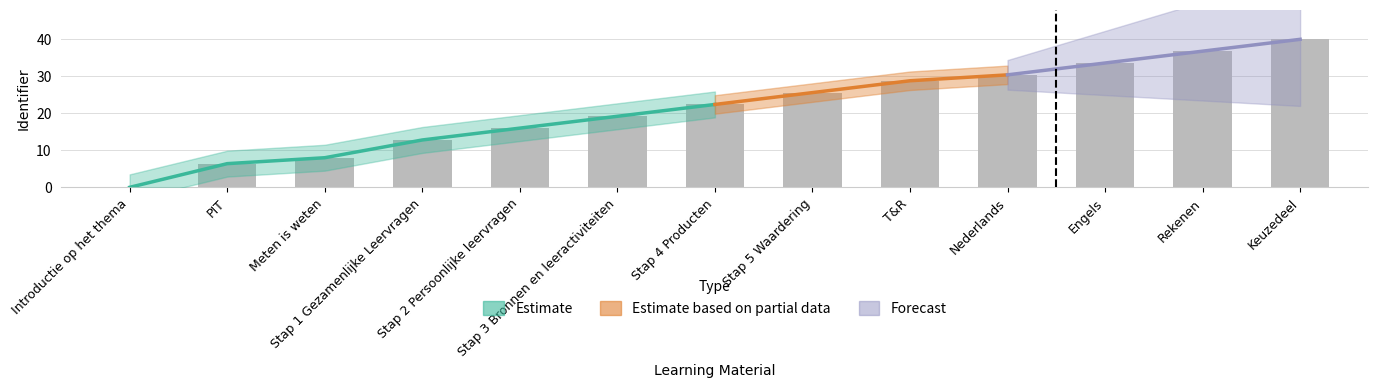

Rank the categories by value from highest to lowest.

Keuzedeel, Rekenen, Engels, Nederlands, T&R, Stap 5 Waardering, Stap 4 Producten, Stap 3 Bronnen en leeractiviteiten, Stap 2 Persoonlijke leervragen, Stap 1 Gezamenlijke Leervragen, Meten is weten, PIT, Introductie op het thema